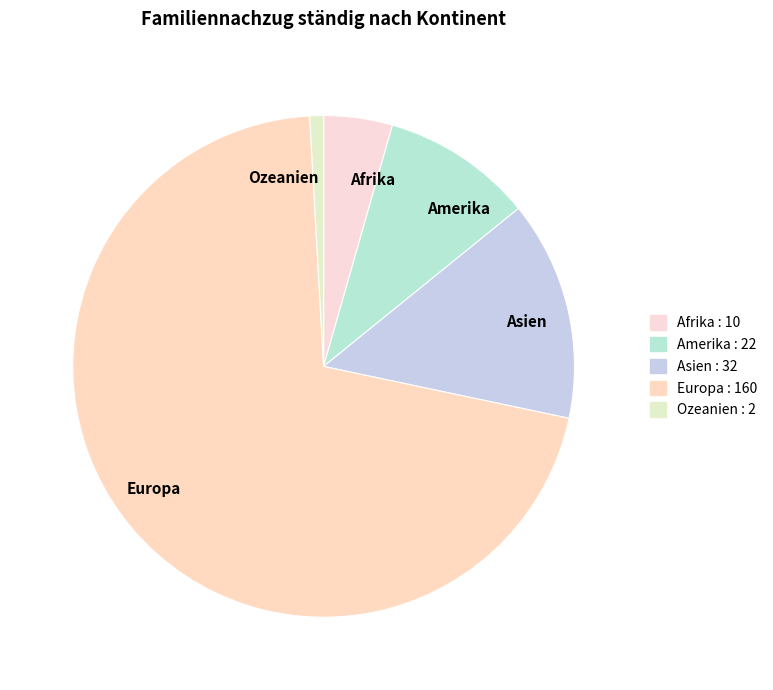

Rank the categories by value from lowest to highest.

Ozeanien, Afrika, Amerika, Asien, Europa